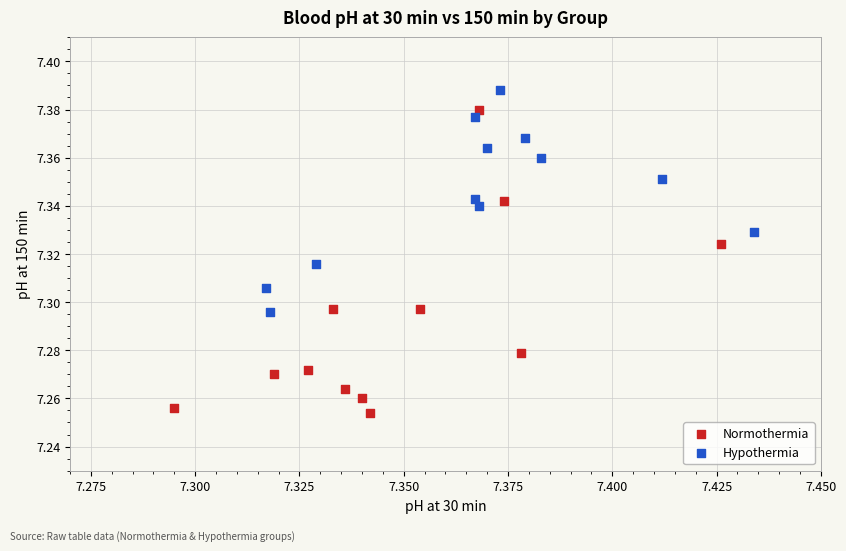

Which series contains the highest Y value?

Hypothermia